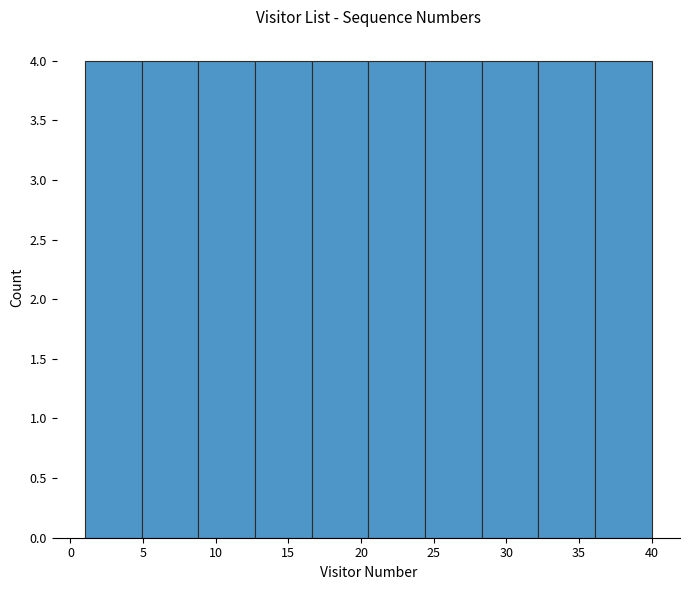

Reading left to right, transcribe this chart: for each bar, give the range it covers on the x-axis and its height. Neither the bar edges nor the heights are printed on the chart, so give them approximately, as read against the axes.

1.0 to 4.9: 4
4.9 to 8.8: 4
8.8 to 12.7: 4
12.7 to 16.6: 4
16.6 to 20.5: 4
20.5 to 24.4: 4
24.4 to 28.3: 4
28.3 to 32.2: 4
32.2 to 36.1: 4
36.1 to 40.0: 4